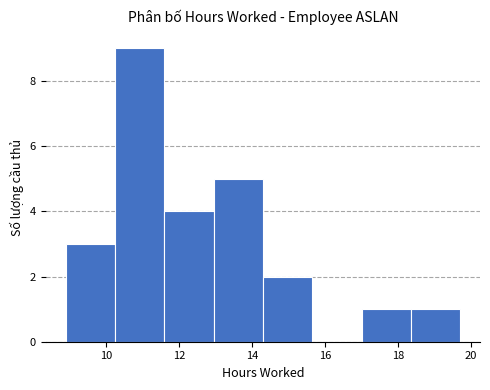

How tall is the bar that spans 8.90 to 10.25 on the x-axis? Neither the bar edges nor the heights are printed on the chart, so give them approximately, as read against the axes.

3